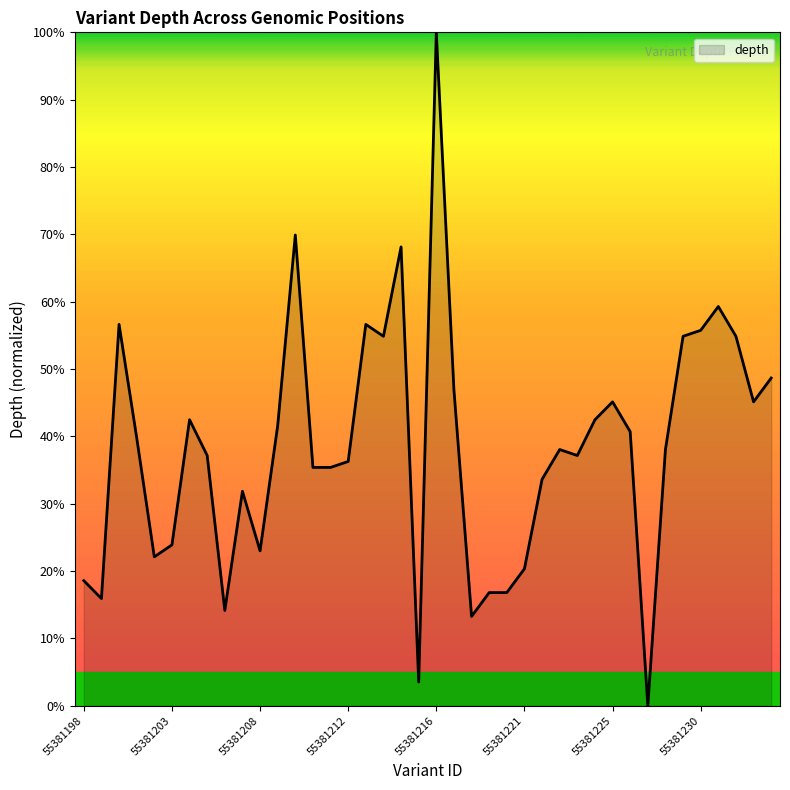

What is the difference between the maximum and minimum values?

100.0